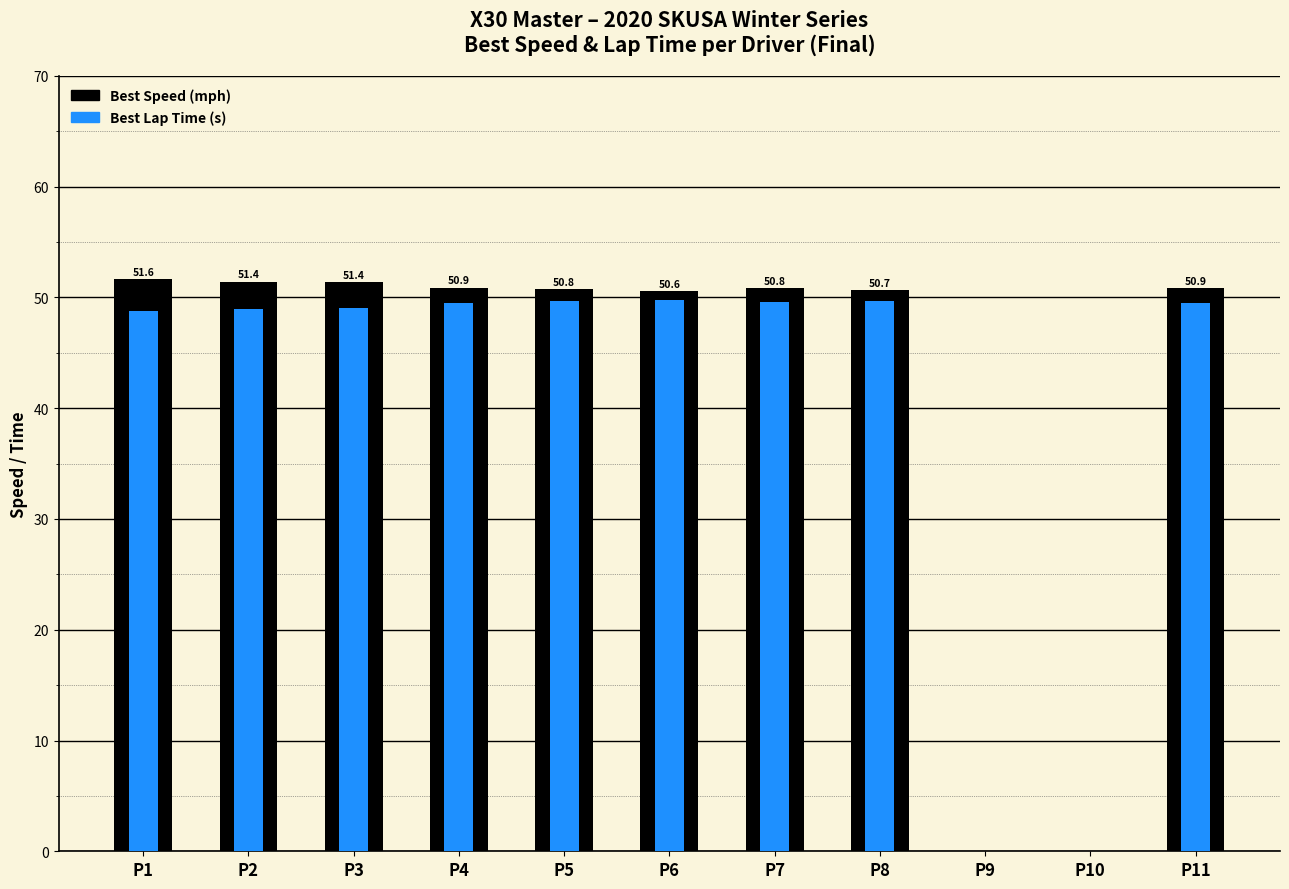

What is the sum of the Best Lap Time (s) values at P4 and P6?

99.3